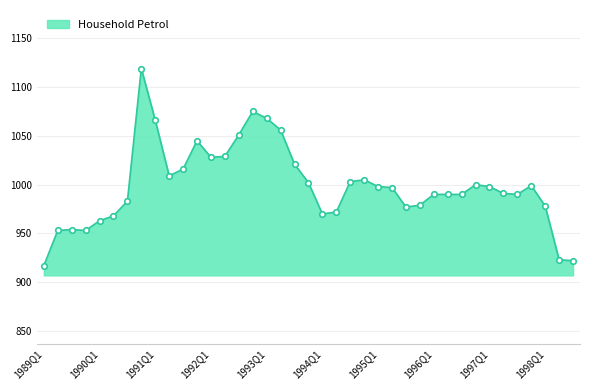

What is the greatest value displayed?

1119